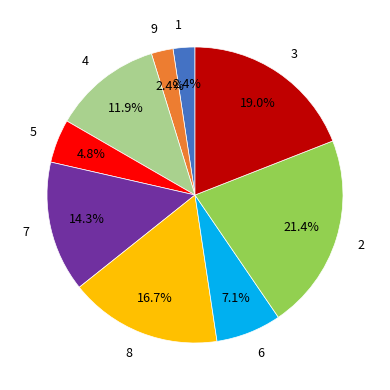

To the nearest percent, what is the difference between the 4 and 1 slice percentages?

10%